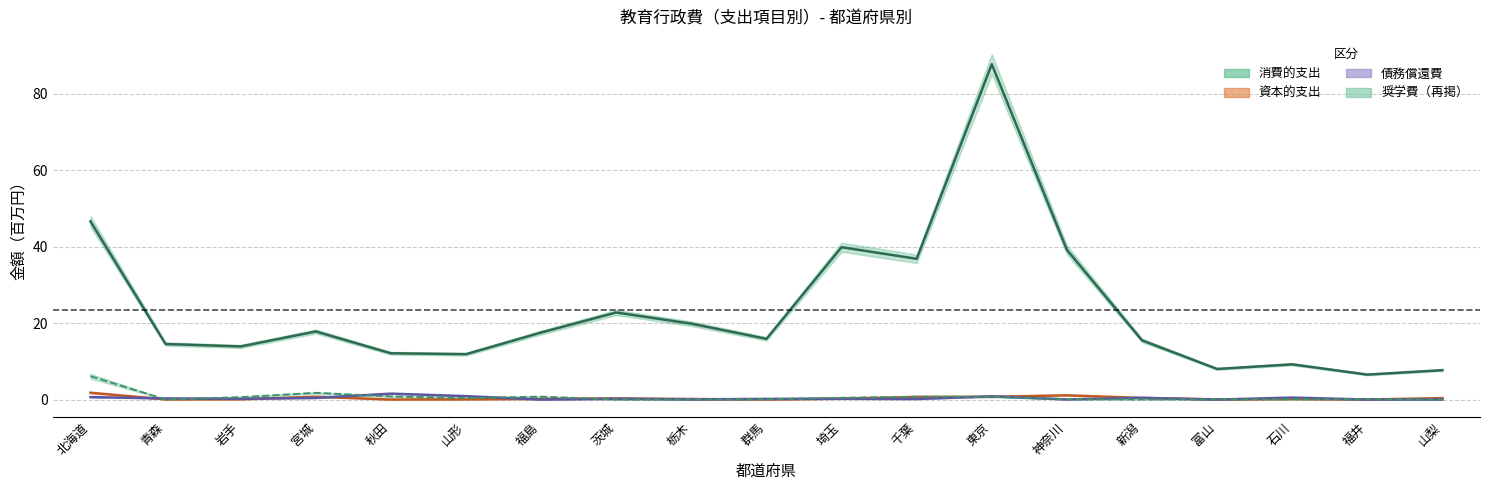

At which category does 資本的支出 reach its first local peak?

宮城